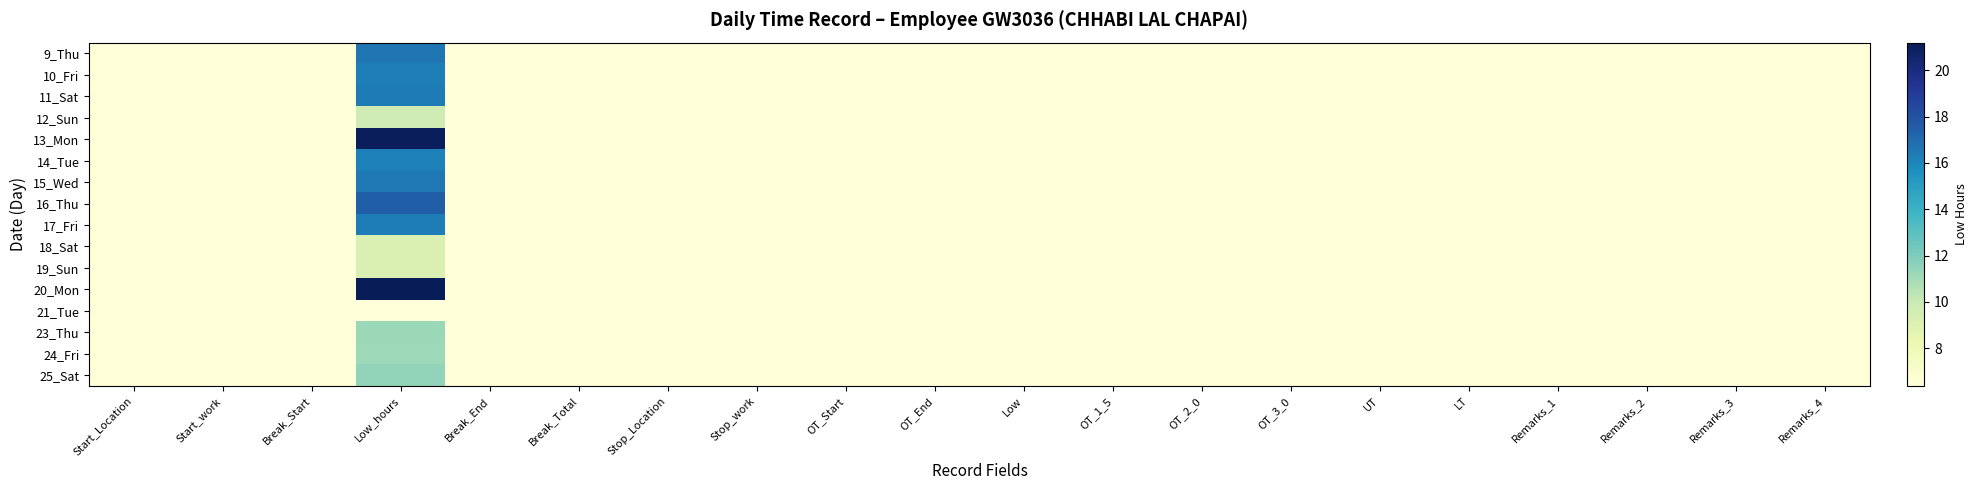

Reading right to left, list all the values displayed in this chart.

9_Thu: Remarks_4=6.4	Remarks_3=6.4	Remarks_2=6.4	Remarks_1=6.4	LT=6.4	UT=6.4	OT_3_0=6.4	OT_2_0=6.4	OT_1_5=6.4	Low=6.4	OT_End=6.4	OT_Start=6.4	Stop_work=6.4	Stop_Location=6.4	Break_Total=6.4	Break_End=6.4	Low_hours=16.6	Break_Start=6.4	Start_work=6.4	Start_Location=6.4
10_Fri: Remarks_4=6.4	Remarks_3=6.4	Remarks_2=6.4	Remarks_1=6.4	LT=6.4	UT=6.4	OT_3_0=6.4	OT_2_0=6.4	OT_1_5=6.4	Low=6.4	OT_End=6.4	OT_Start=6.4	Stop_work=6.4	Stop_Location=6.4	Break_Total=6.4	Break_End=6.4	Low_hours=16.3	Break_Start=6.4	Start_work=6.4	Start_Location=6.4
11_Sat: Remarks_4=6.4	Remarks_3=6.4	Remarks_2=6.4	Remarks_1=6.4	LT=6.4	UT=6.4	OT_3_0=6.4	OT_2_0=6.4	OT_1_5=6.4	Low=6.4	OT_End=6.4	OT_Start=6.4	Stop_work=6.4	Stop_Location=6.4	Break_Total=6.4	Break_End=6.4	Low_hours=16.4	Break_Start=6.4	Start_work=6.4	Start_Location=6.4
12_Sun: Remarks_4=6.4	Remarks_3=6.4	Remarks_2=6.4	Remarks_1=6.4	LT=6.4	UT=6.4	OT_3_0=6.4	OT_2_0=6.4	OT_1_5=6.4	Low=6.4	OT_End=6.4	OT_Start=6.4	Stop_work=6.4	Stop_Location=6.4	Break_Total=6.4	Break_End=6.4	Low_hours=9.7	Break_Start=6.4	Start_work=6.4	Start_Location=6.4
13_Mon: Remarks_4=6.4	Remarks_3=6.4	Remarks_2=6.4	Remarks_1=6.4	LT=6.4	UT=6.4	OT_3_0=6.4	OT_2_0=6.4	OT_1_5=6.4	Low=6.4	OT_End=6.4	OT_Start=6.4	Stop_work=6.4	Stop_Location=6.4	Break_Total=6.4	Break_End=6.4	Low_hours=21.1	Break_Start=6.4	Start_work=6.4	Start_Location=6.4
14_Tue: Remarks_4=6.4	Remarks_3=6.4	Remarks_2=6.4	Remarks_1=6.4	LT=6.4	UT=6.4	OT_3_0=6.4	OT_2_0=6.4	OT_1_5=6.4	Low=6.4	OT_End=6.4	OT_Start=6.4	Stop_work=6.4	Stop_Location=6.4	Break_Total=6.4	Break_End=6.4	Low_hours=16.3	Break_Start=6.4	Start_work=6.4	Start_Location=6.4
15_Wed: Remarks_4=6.4	Remarks_3=6.4	Remarks_2=6.4	Remarks_1=6.4	LT=6.4	UT=6.4	OT_3_0=6.4	OT_2_0=6.4	OT_1_5=6.4	Low=6.4	OT_End=6.4	OT_Start=6.4	Stop_work=6.4	Stop_Location=6.4	Break_Total=6.4	Break_End=6.4	Low_hours=16.5	Break_Start=6.4	Start_work=6.4	Start_Location=6.4
16_Thu: Remarks_4=6.4	Remarks_3=6.4	Remarks_2=6.4	Remarks_1=6.4	LT=6.4	UT=6.4	OT_3_0=6.4	OT_2_0=6.4	OT_1_5=6.4	Low=6.4	OT_End=6.4	OT_Start=6.4	Stop_work=6.4	Stop_Location=6.4	Break_Total=6.4	Break_End=6.4	Low_hours=17.5	Break_Start=6.4	Start_work=6.4	Start_Location=6.4
17_Fri: Remarks_4=6.4	Remarks_3=6.4	Remarks_2=6.4	Remarks_1=6.4	LT=6.4	UT=6.4	OT_3_0=6.4	OT_2_0=6.4	OT_1_5=6.4	Low=6.4	OT_End=6.4	OT_Start=6.4	Stop_work=6.4	Stop_Location=6.4	Break_Total=6.4	Break_End=6.4	Low_hours=16.4	Break_Start=6.4	Start_work=6.4	Start_Location=6.4
18_Sat: Remarks_4=6.4	Remarks_3=6.4	Remarks_2=6.4	Remarks_1=6.4	LT=6.4	UT=6.4	OT_3_0=6.4	OT_2_0=6.4	OT_1_5=6.4	Low=6.4	OT_End=6.4	OT_Start=6.4	Stop_work=6.4	Stop_Location=6.4	Break_Total=6.4	Break_End=6.4	Low_hours=9.2	Break_Start=6.4	Start_work=6.4	Start_Location=6.4
19_Sun: Remarks_4=6.4	Remarks_3=6.4	Remarks_2=6.4	Remarks_1=6.4	LT=6.4	UT=6.4	OT_3_0=6.4	OT_2_0=6.4	OT_1_5=6.4	Low=6.4	OT_End=6.4	OT_Start=6.4	Stop_work=6.4	Stop_Location=6.4	Break_Total=6.4	Break_End=6.4	Low_hours=9.1	Break_Start=6.4	Start_work=6.4	Start_Location=6.4
20_Mon: Remarks_4=6.4	Remarks_3=6.4	Remarks_2=6.4	Remarks_1=6.4	LT=6.4	UT=6.4	OT_3_0=6.4	OT_2_0=6.4	OT_1_5=6.4	Low=6.4	OT_End=6.4	OT_Start=6.4	Stop_work=6.4	Stop_Location=6.4	Break_Total=6.4	Break_End=6.4	Low_hours=21.2	Break_Start=6.4	Start_work=6.4	Start_Location=6.4
21_Tue: Remarks_4=6.4	Remarks_3=6.4	Remarks_2=6.4	Remarks_1=6.4	LT=6.4	UT=6.4	OT_3_0=6.4	OT_2_0=6.4	OT_1_5=6.4	Low=6.4	OT_End=6.4	OT_Start=6.4	Stop_work=6.4	Stop_Location=6.4	Break_Total=6.4	Break_End=6.4	Low_hours=6.4	Break_Start=6.4	Start_work=6.4	Start_Location=6.4
23_Thu: Remarks_4=6.4	Remarks_3=6.4	Remarks_2=6.4	Remarks_1=6.4	LT=6.4	UT=6.4	OT_3_0=6.4	OT_2_0=6.4	OT_1_5=6.4	Low=6.4	OT_End=6.4	OT_Start=6.4	Stop_work=6.4	Stop_Location=6.4	Break_Total=6.4	Break_End=6.4	Low_hours=11.2	Break_Start=6.4	Start_work=6.4	Start_Location=6.4
24_Fri: Remarks_4=6.4	Remarks_3=6.4	Remarks_2=6.4	Remarks_1=6.4	LT=6.4	UT=6.4	OT_3_0=6.4	OT_2_0=6.4	OT_1_5=6.4	Low=6.4	OT_End=6.4	OT_Start=6.4	Stop_work=6.4	Stop_Location=6.4	Break_Total=6.4	Break_End=6.4	Low_hours=11.1	Break_Start=6.4	Start_work=6.4	Start_Location=6.4
25_Sat: Remarks_4=6.4	Remarks_3=6.4	Remarks_2=6.4	Remarks_1=6.4	LT=6.4	UT=6.4	OT_3_0=6.4	OT_2_0=6.4	OT_1_5=6.4	Low=6.4	OT_End=6.4	OT_Start=6.4	Stop_work=6.4	Stop_Location=6.4	Break_Total=6.4	Break_End=6.4	Low_hours=11.4	Break_Start=6.4	Start_work=6.4	Start_Location=6.4